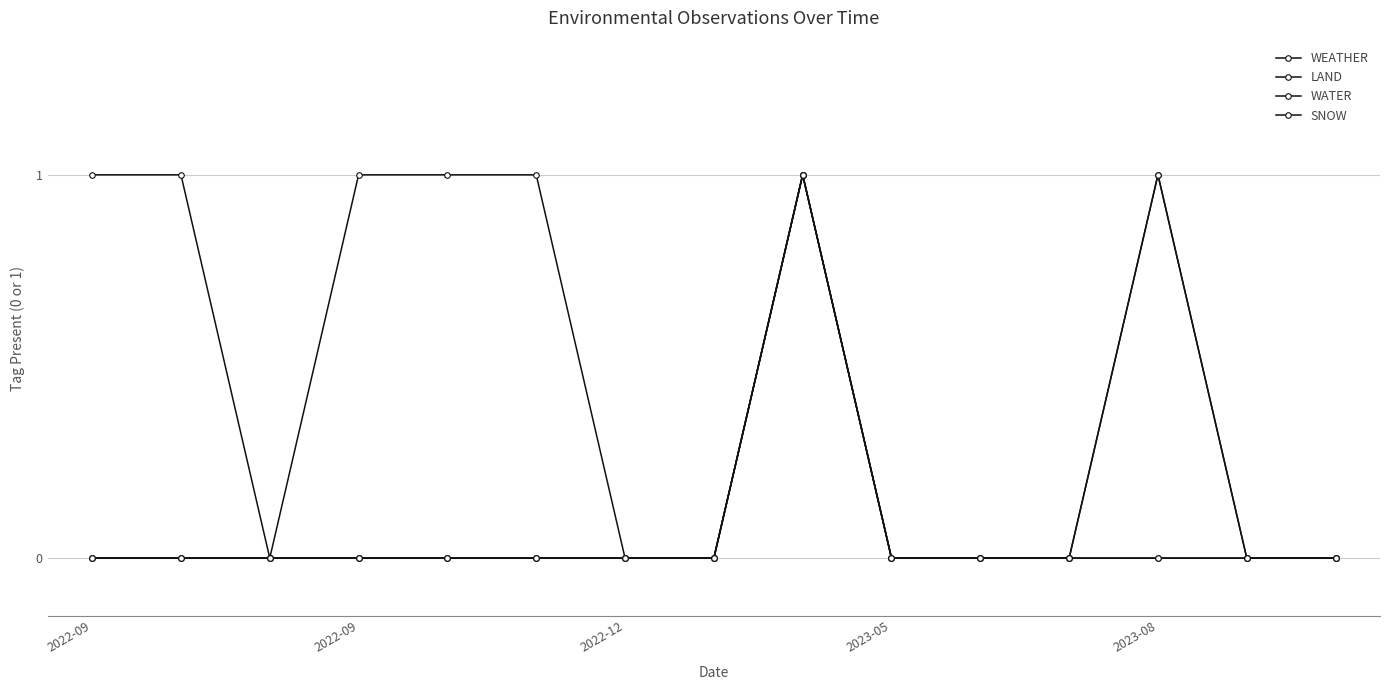

What is the difference between the maximum and second lowest values in the WATER series?

1